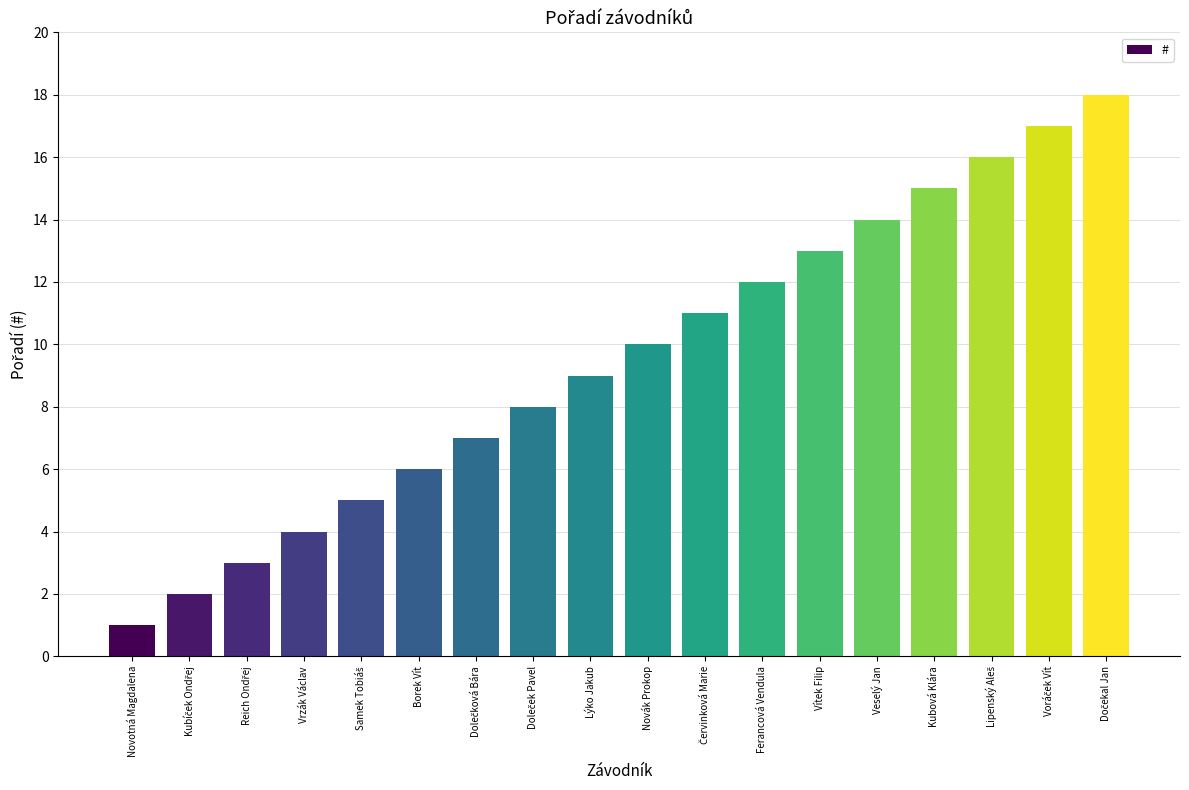

True or false: the data shows 21 at Ferancová Vendula.

False